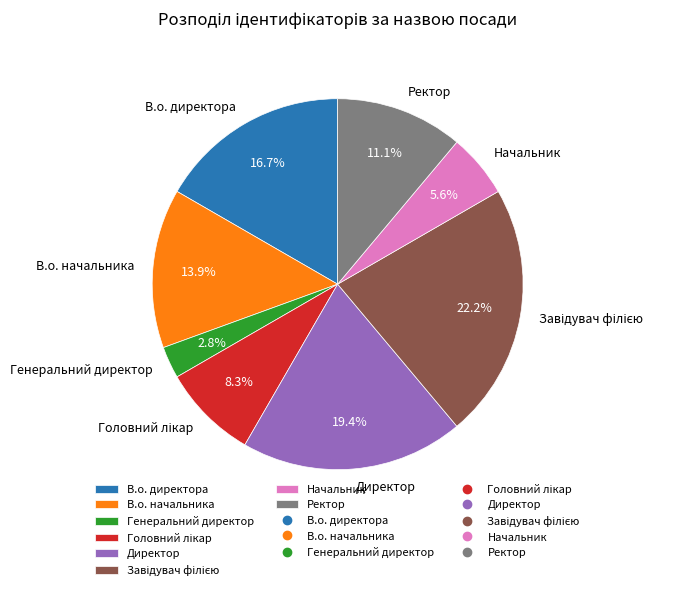

Which has a higher value, Начальник or Генеральний директор?

Начальник